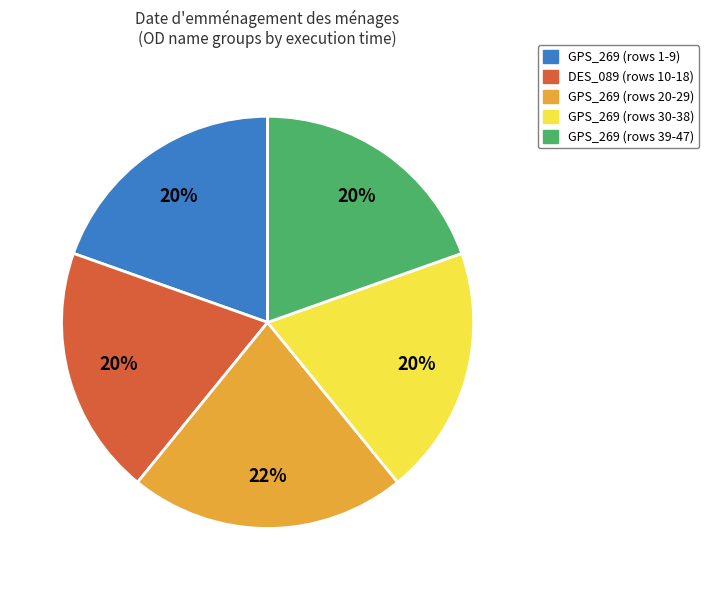

To the nearest percent, what portion does GPS_269 (rows 39-47) represent?

20%